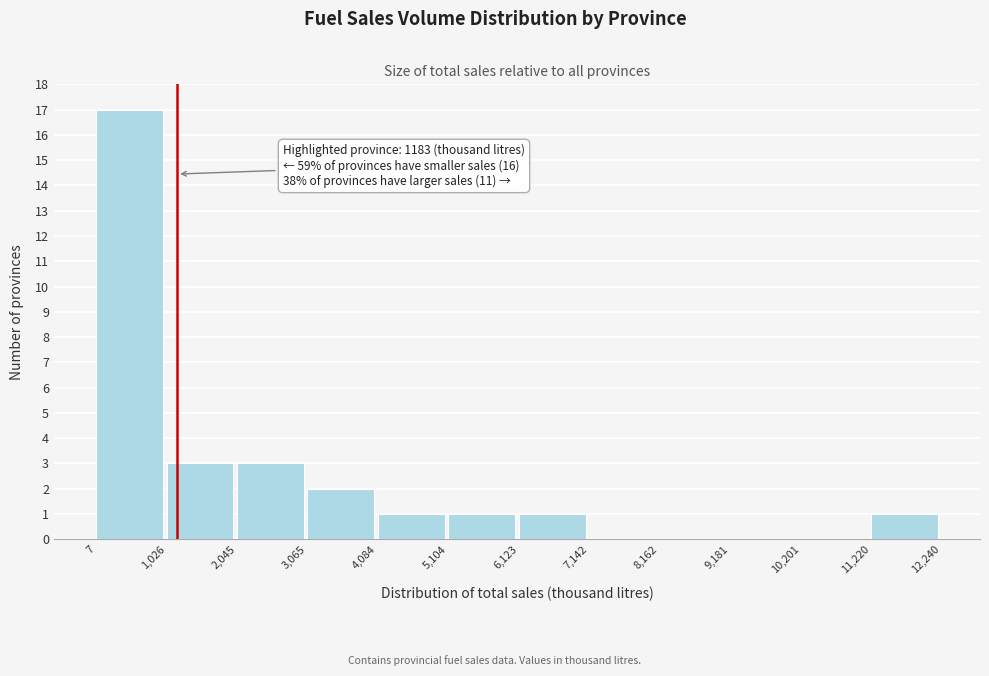

Which range on the x-axis has the tallest bar?

7 to 1,026